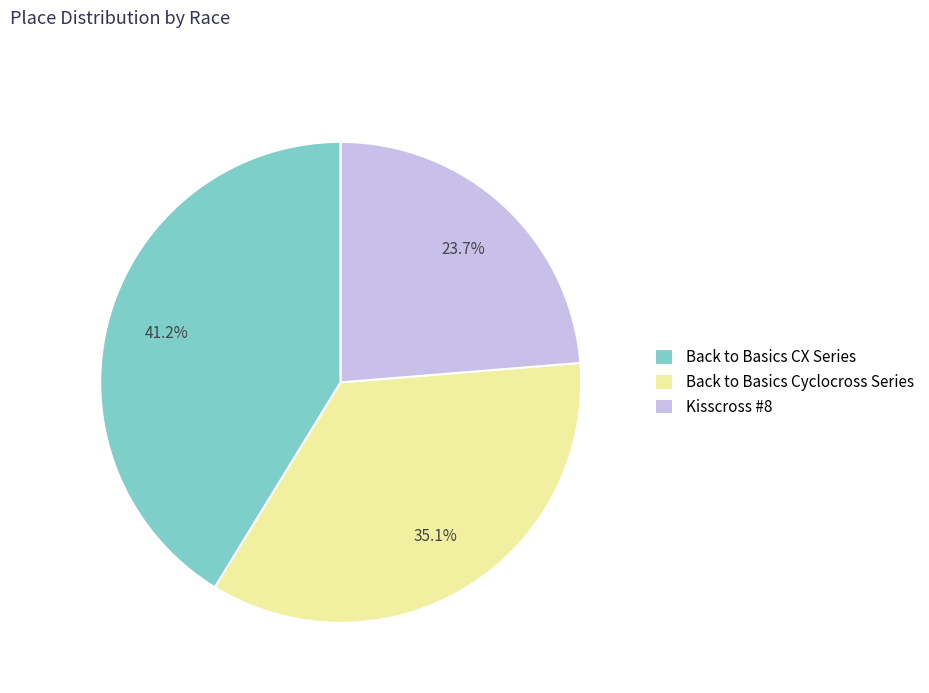

The Back to Basics CX Series slice represents 41% of the pie. True or false?

True